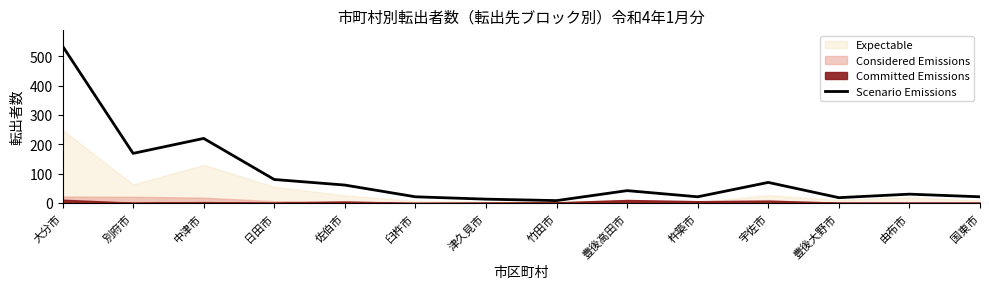

Does the chart display data point markers on the line(s)?

No